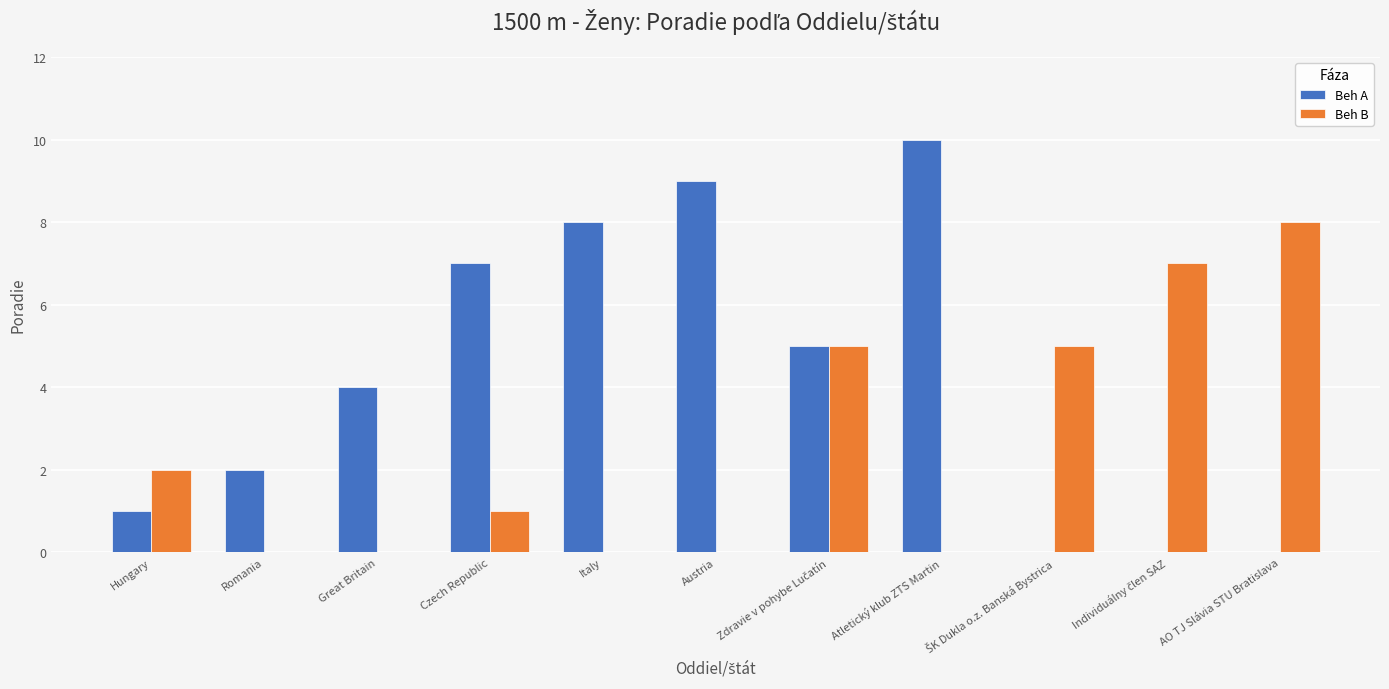

At which label does Beh A reach its peak?

Atletický klub ZTS Martin